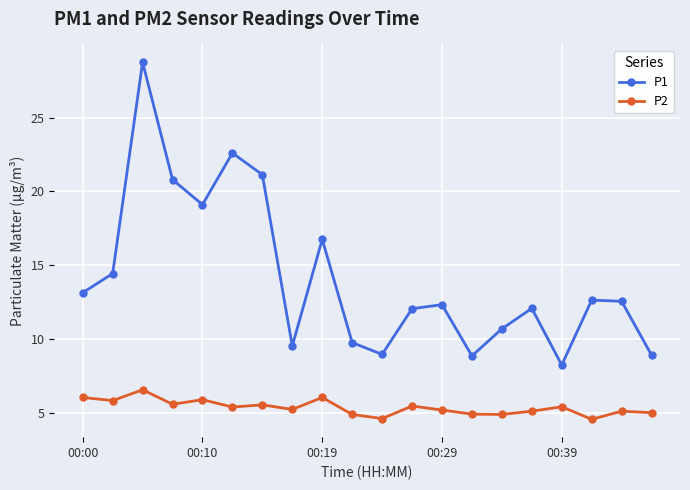

True or false: P2 and P1 intersect in this chart.

False